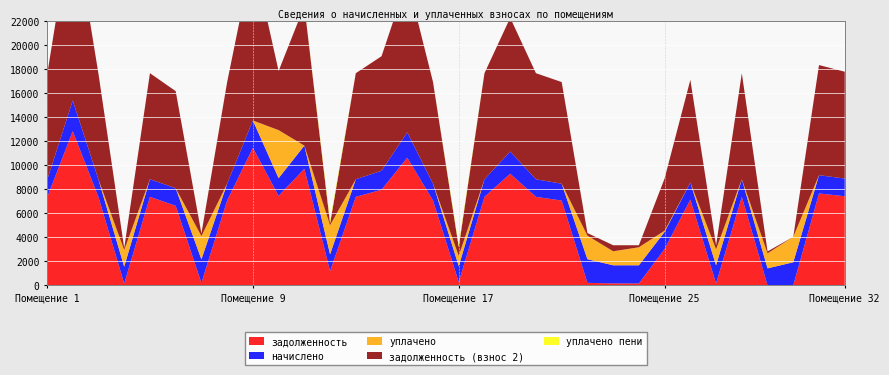

Reading left to right, transcribe all the data shown in this chart.

задолженность: 1=7293.1	2=12840.0	3=7344.5	4=148.0	5=7370.2	6=6623.2	7=206.0	8=7062.0	9=11453.3	10=7447.2	11=9707.0	12=1183.7	13=7370.2	14=7960.8	15=10631.5	16=7062.0	17=278.6	18=7370.2	19=9296.2	20=7370.2	21=7062.0	22=208.4	23=159.8	24=159.3	25=3024.0	26=7139.0	27=158.7	28=7370.2	29=0.0	30=0.0	31=7652.6	32=7421.5
начислено: 1=1449.3	2=2551.5	3=1459.4	4=1403.4	5=1464.6	6=1464.6	7=1954.4	8=1403.4	9=2275.9	10=1479.9	11=1929.0	12=1398.2	13=1464.6	14=1581.9	15=2112.7	16=1403.4	17=1316.6	18=1464.6	19=1847.2	20=1464.6	21=1403.4	22=1969.7	23=1510.5	24=1510.5	25=1428.8	26=1418.7	27=1510.5	28=1464.6	29=1413.5	30=1923.8	31=1520.7	32=1474.7
уплачено: 1=0.0	2=0.0	3=0.0	4=1395.0	5=0.0	6=0.0	7=1942.9	8=0.0	9=0.0	10=4000.0	11=0.0	12=2426.7	13=0.0	14=0.0	15=0.0	16=0.0	17=863.7	18=0.0	19=0.0	20=0.0	21=0.0	22=1960.9	23=1166.8	24=1501.0	25=100.0	26=0.0	27=1333.8	28=0.0	29=1253.0	30=2118.0	31=0.0	32=0.0
задолженность (взнос 2): 1=8742.4	2=15391.5	3=8803.9	4=156.3	5=8834.7	6=8087.7	7=217.5	8=8465.4	9=13729.2	10=4927.1	11=11636.0	12=155.2	13=8834.7	14=9542.7	15=12744.2	16=8465.4	17=731.6	18=8834.7	19=11143.4	20=8834.7	21=8465.4	22=217.3	23=503.5	24=168.8	25=4352.8	26=8557.7	27=335.3	28=8834.7	29=157.5	30=0.0	31=9173.4	32=8896.3
уплачено пени: 1=0.0	2=0.0	3=0.0	4=0.0	5=0.0	6=0.0	7=15.1	8=0.0	9=0.0	10=0.0	11=0.0	12=232.3	13=0.0	14=0.0	15=0.0	16=0.0	17=177.3	18=0.0	19=0.0	20=0.0	21=0.0	22=0.0	23=3.2	24=0.0	25=0.0	26=0.0	27=1.2	28=0.0	29=0.0	30=0.0	31=0.0	32=0.0